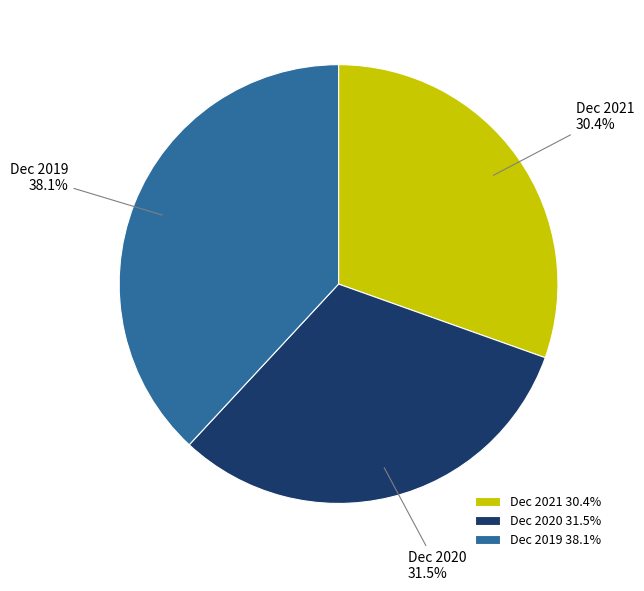

What is the largest slice in the pie chart?

Dec 2019